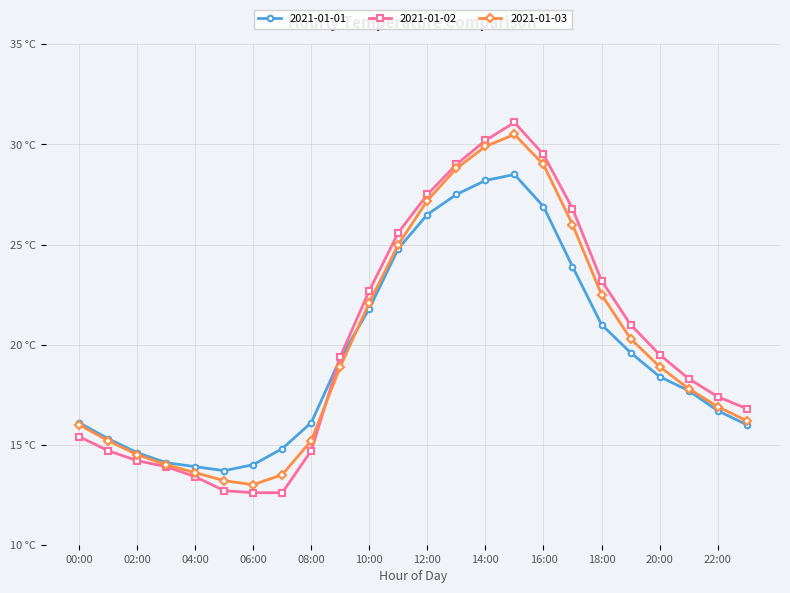

Is this an area chart (filled region under the line)?

No